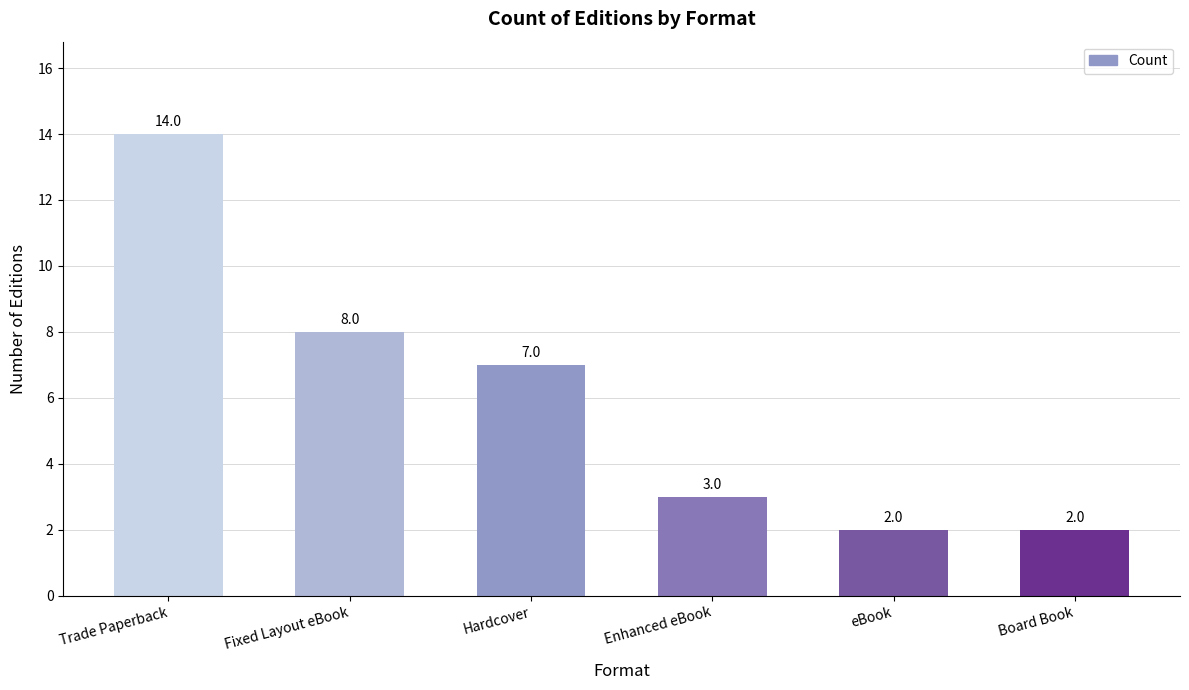

What is the difference between the maximum and second lowest values?

12